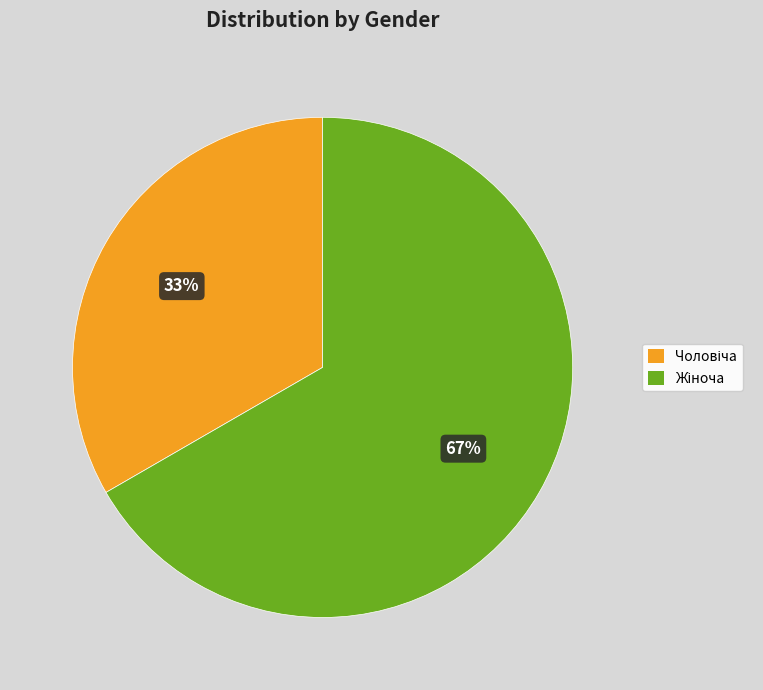

Is there any slice that represents more than half of the pie?

Yes